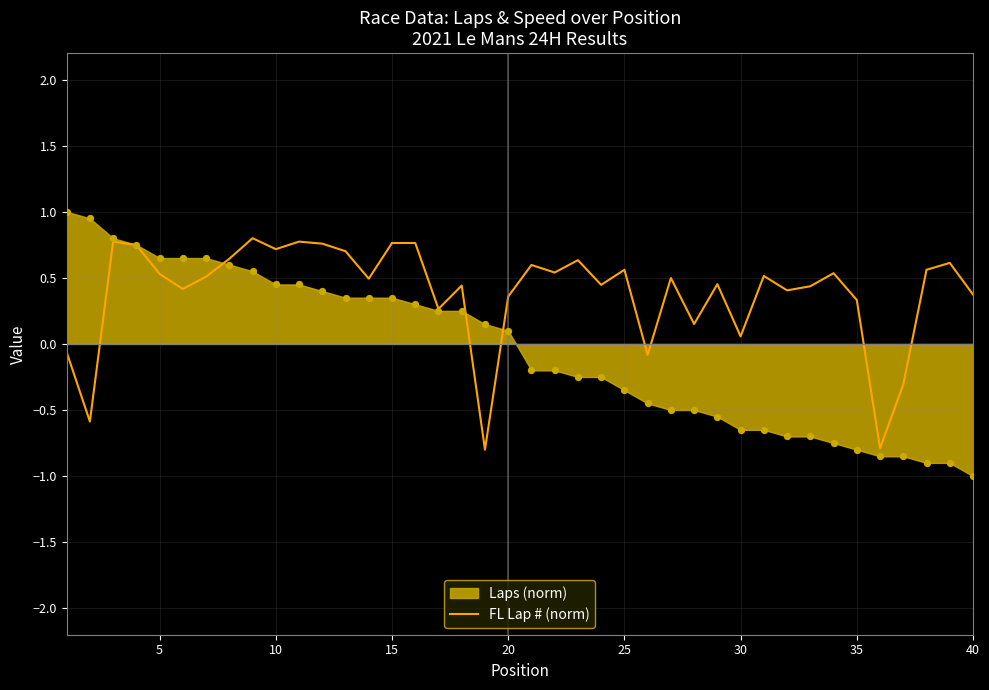

What is the maximum value for FL Lap # (norm)?

0.8